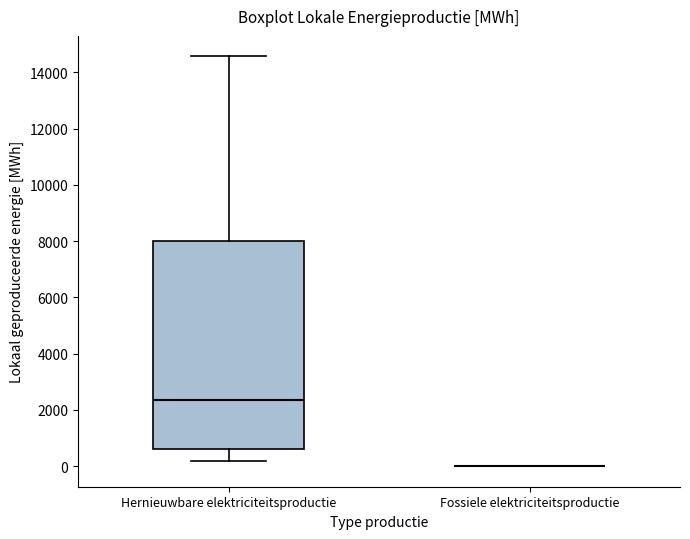

Reading left to right, transcribe this box plot: for each box, give where its median line is, the range the box spans, and where its two whiskers end, as read against the y-axis. The values are not printed on the chart, so give them approximately, as read against the axis.

Hernieuwbare elektriciteitsproductie: median 2400, box 600 to 8000, whiskers 200 to 14600
Fossiele elektriciteitsproductie: box collapsed to a line at 0, whiskers 0 to 0